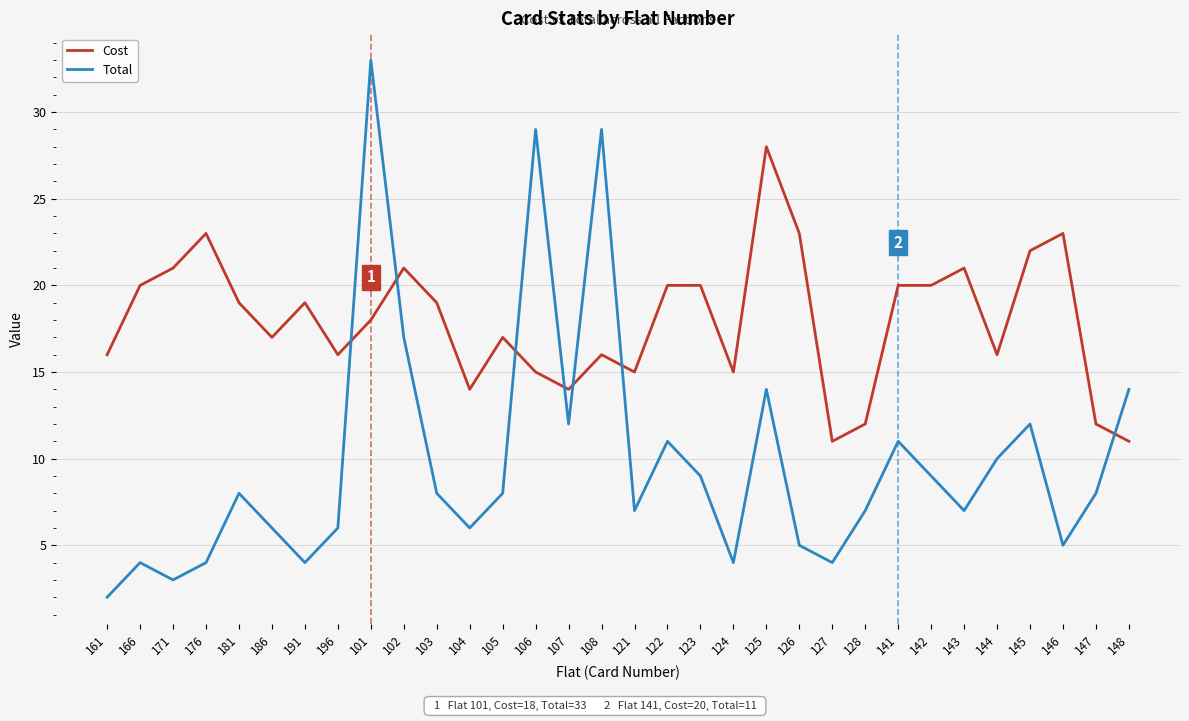

Rank the series by their average value, from lowest to highest.

Total, Cost